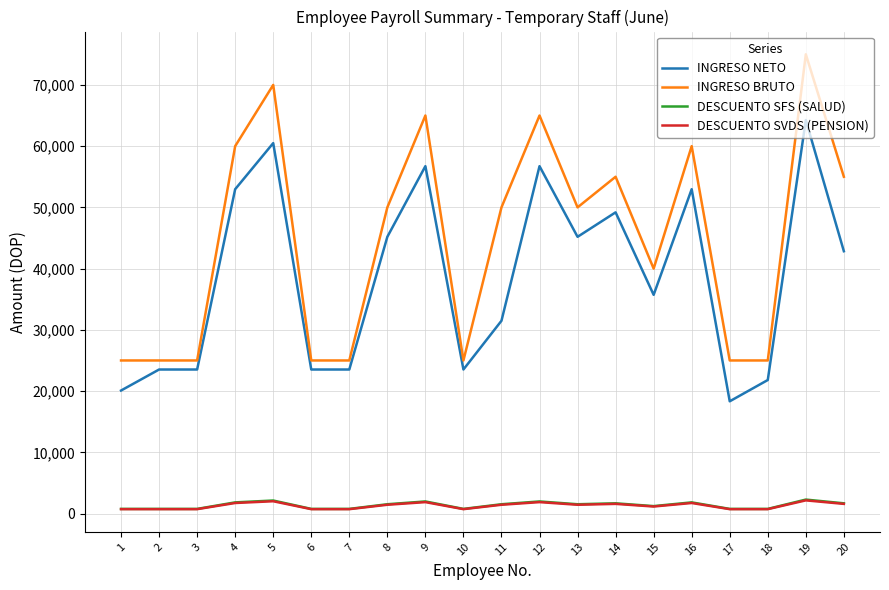

Between 17 and 20, which series saw the biggest shift?

INGRESO BRUTO